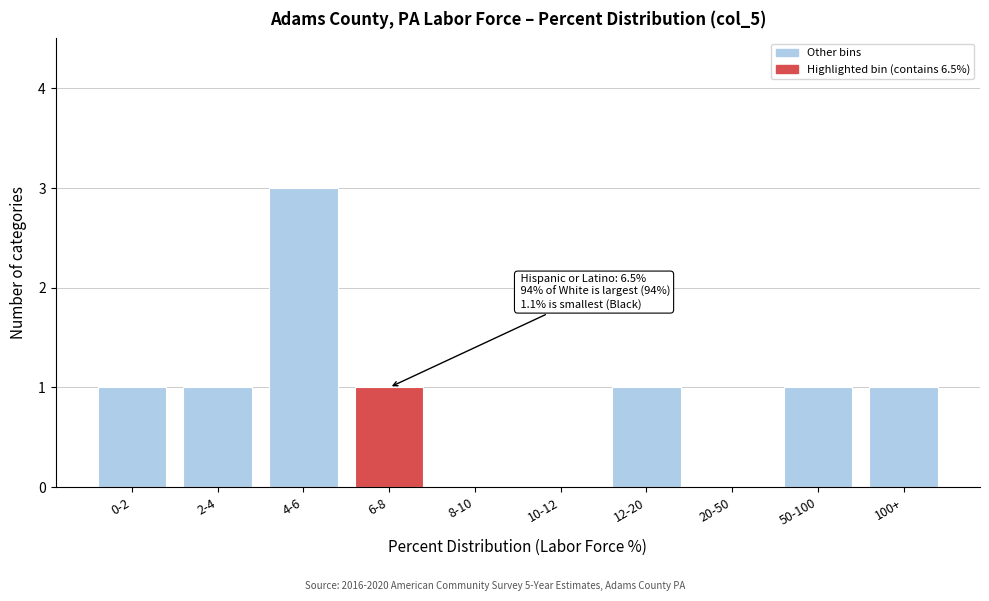

Reading right to left, what are all the values shown in this chart?

100+=1	50-100=1	20-50=0	12-20=1	10-12=0	8-10=0	6-8=1	4-6=3	2-4=1	0-2=1